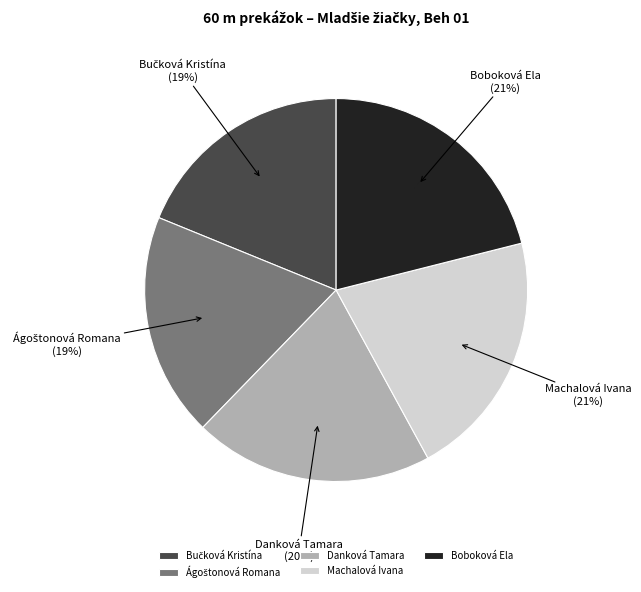

Does Danková Tamara account for over 50% of the chart?

No